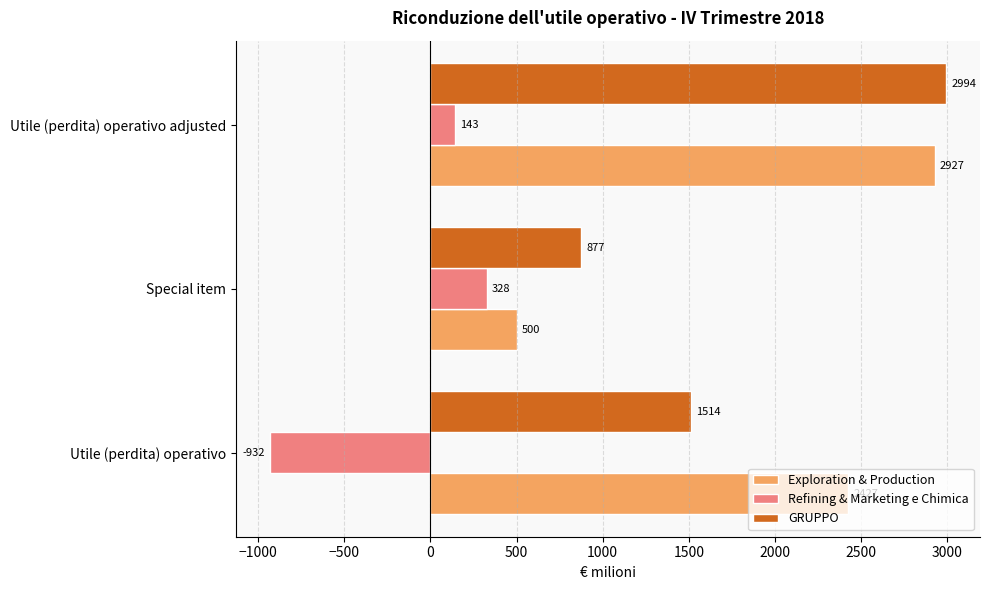

List the series in order of their peak value, highest first.

GRUPPO, Exploration & Production, Refining & Marketing e Chimica